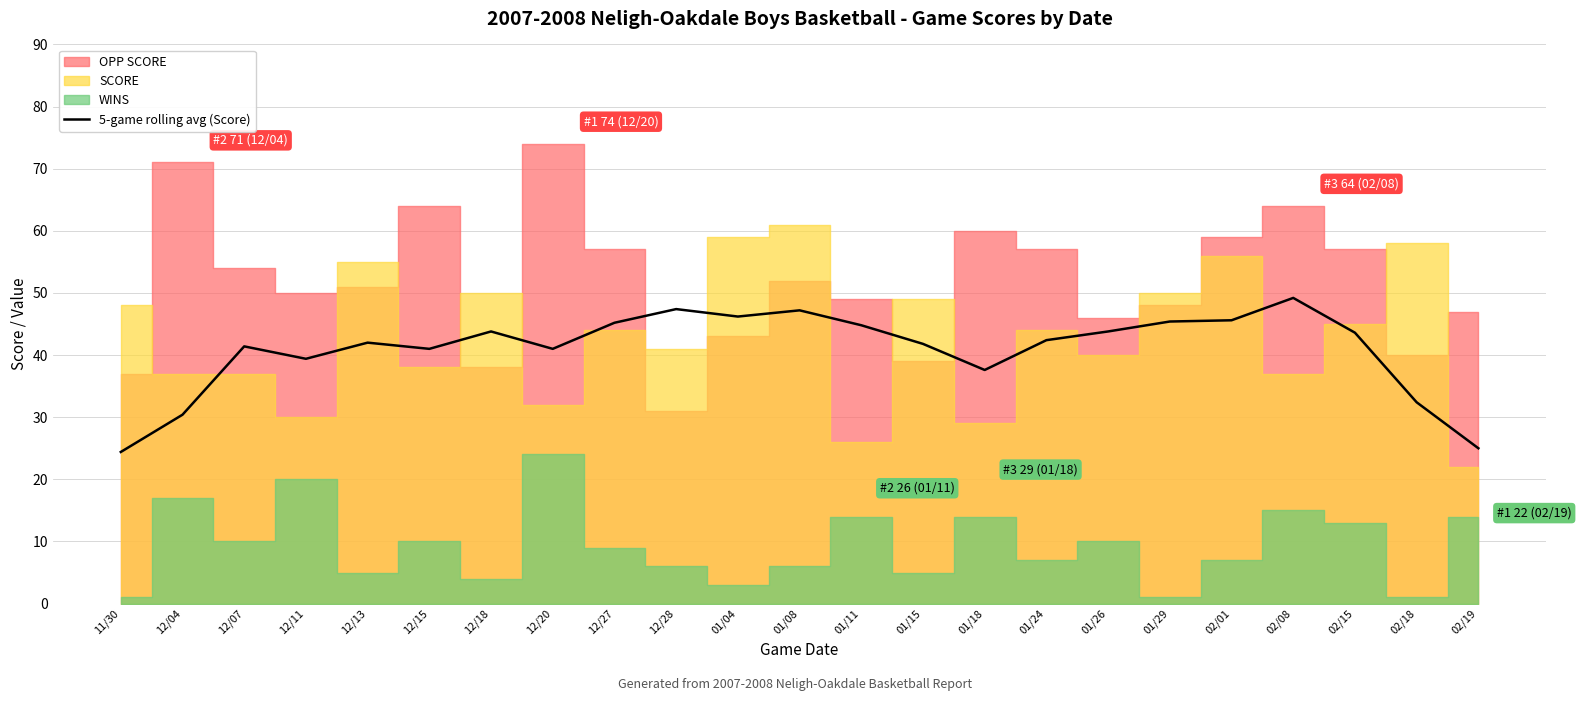

The value of 5-game rolling avg (Score) at 12/07 is 41.4. True or false?

True